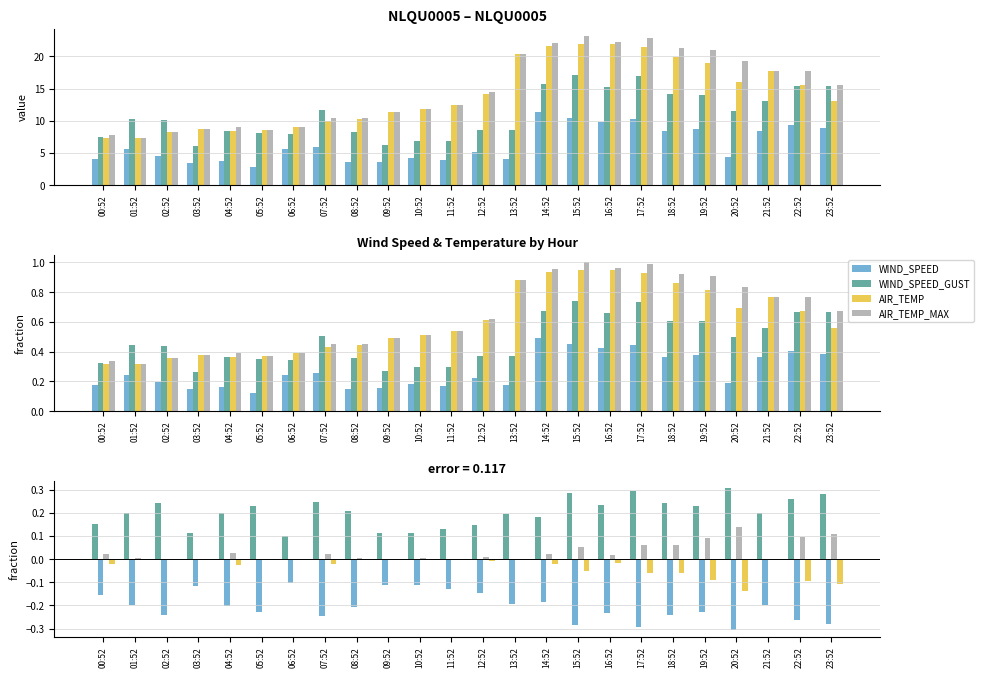

At how many categories does at least one series exceed 0?

24